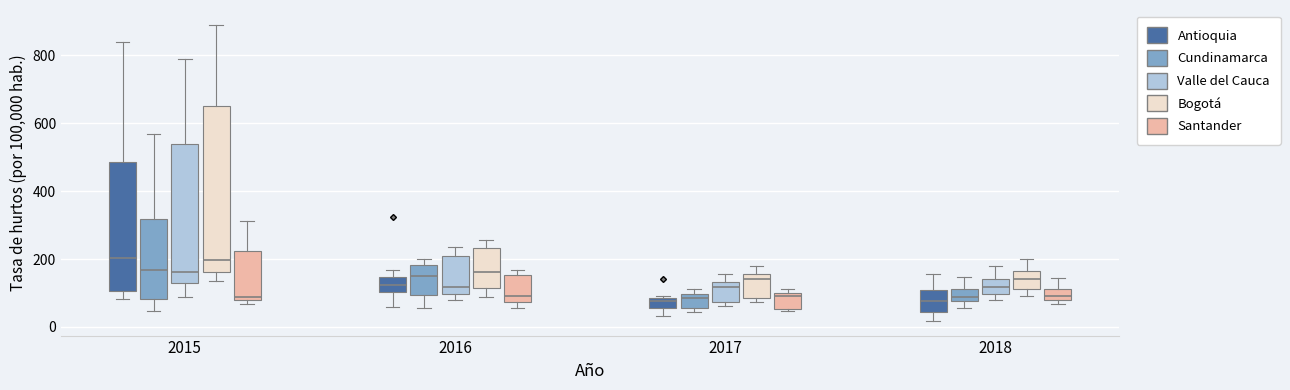

Where is the upper edge of the box for 2015 (Antioquia) on the y-axis? The values are not printed on the chart, so give them approximately, as read against the axis.

480